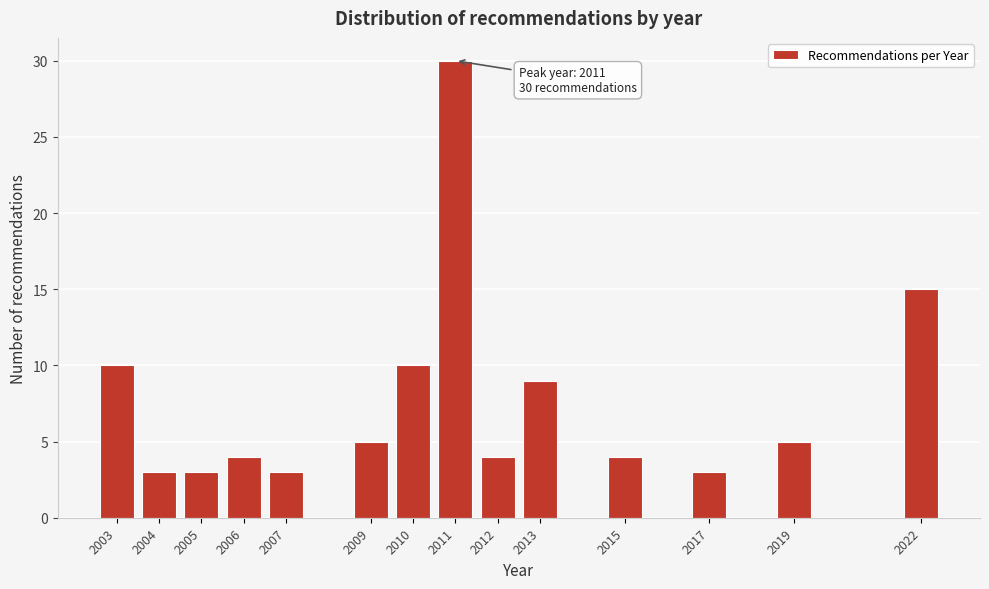

Reading left to right, extract all data points from this chart.

10	3	3	4	3	5	10	30	4	9	4	3	5	15